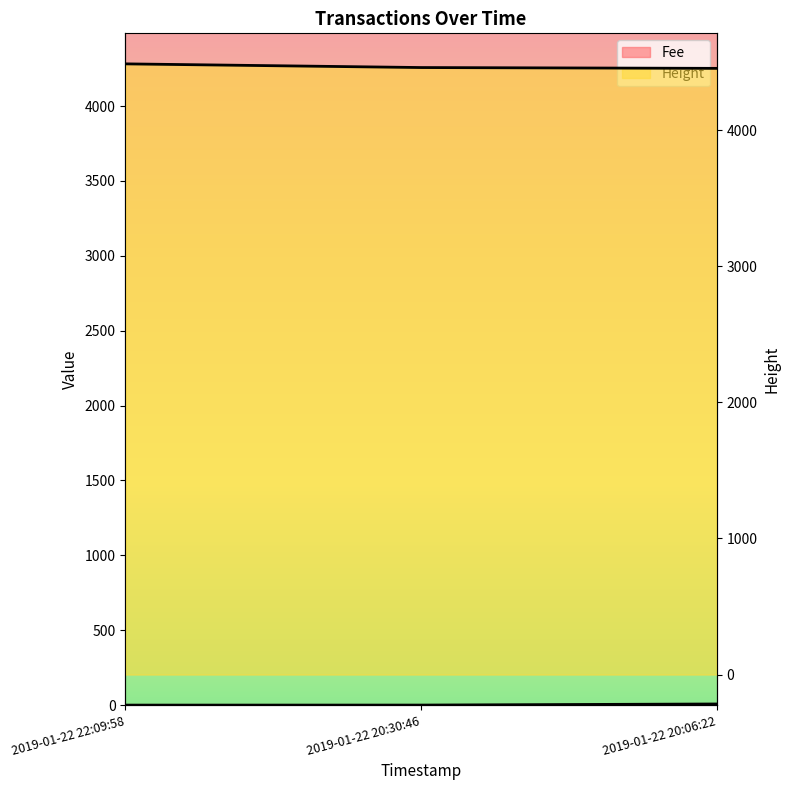

What is the label of the 3rd point from the left?

2019-01-22 20:06:22